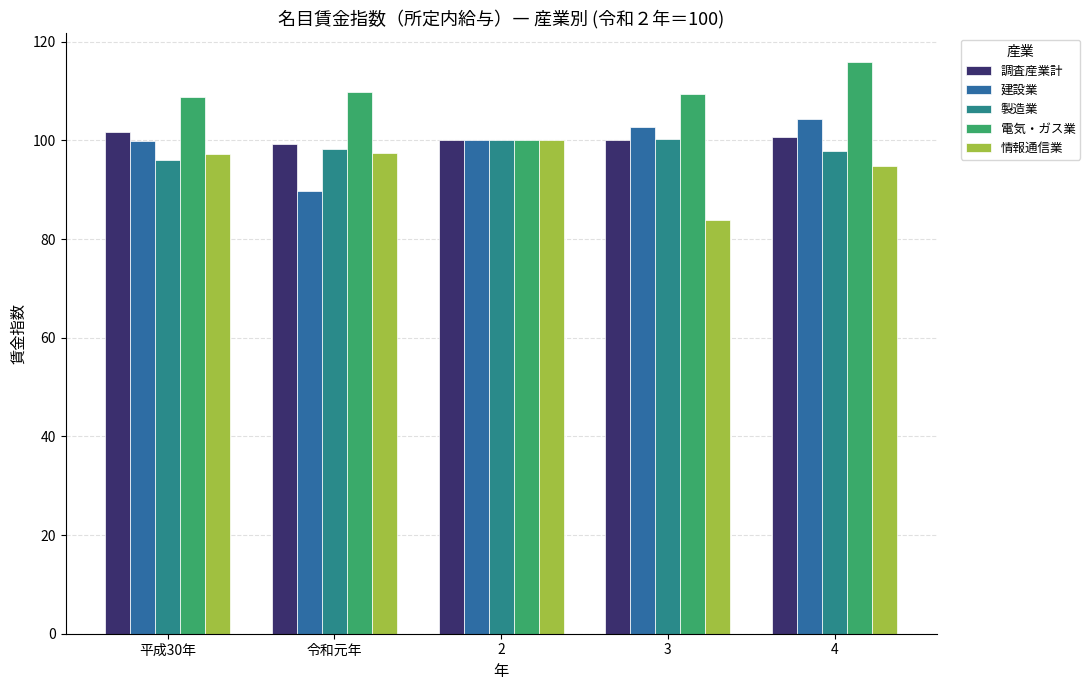

How many series are shown in this chart?

5